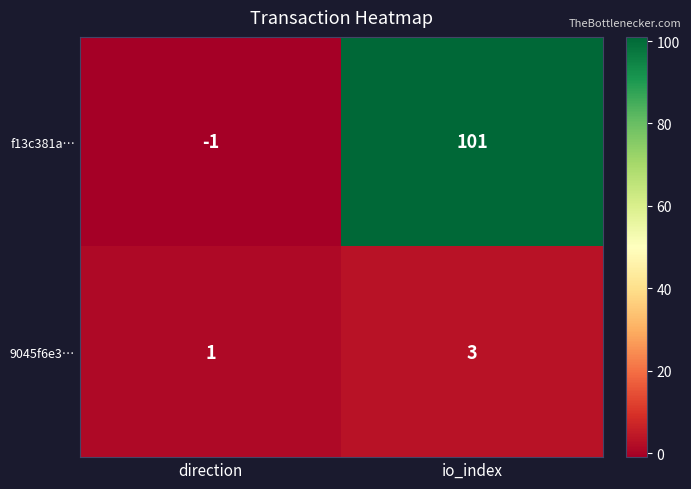

What is the minimum value shown in the chart?

-1